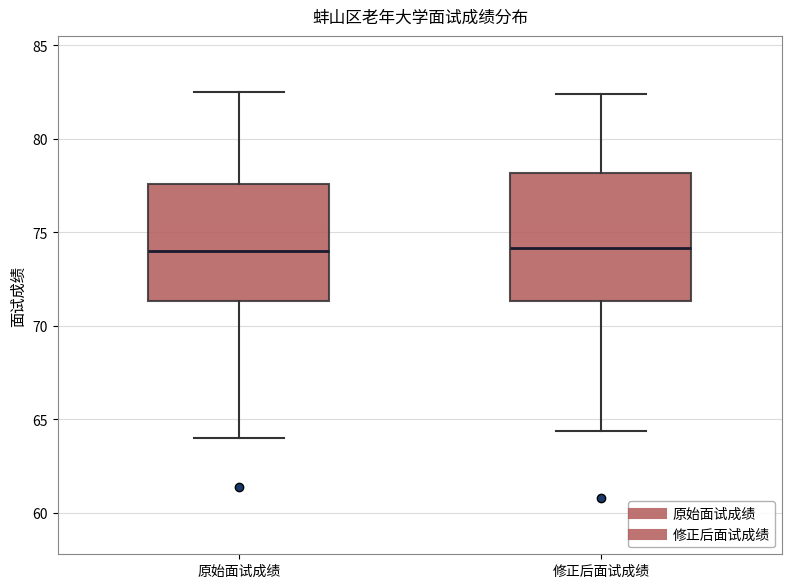

Comparing the boxes themselves (not the whiskers), which one is the tallest?

修正后面试成绩